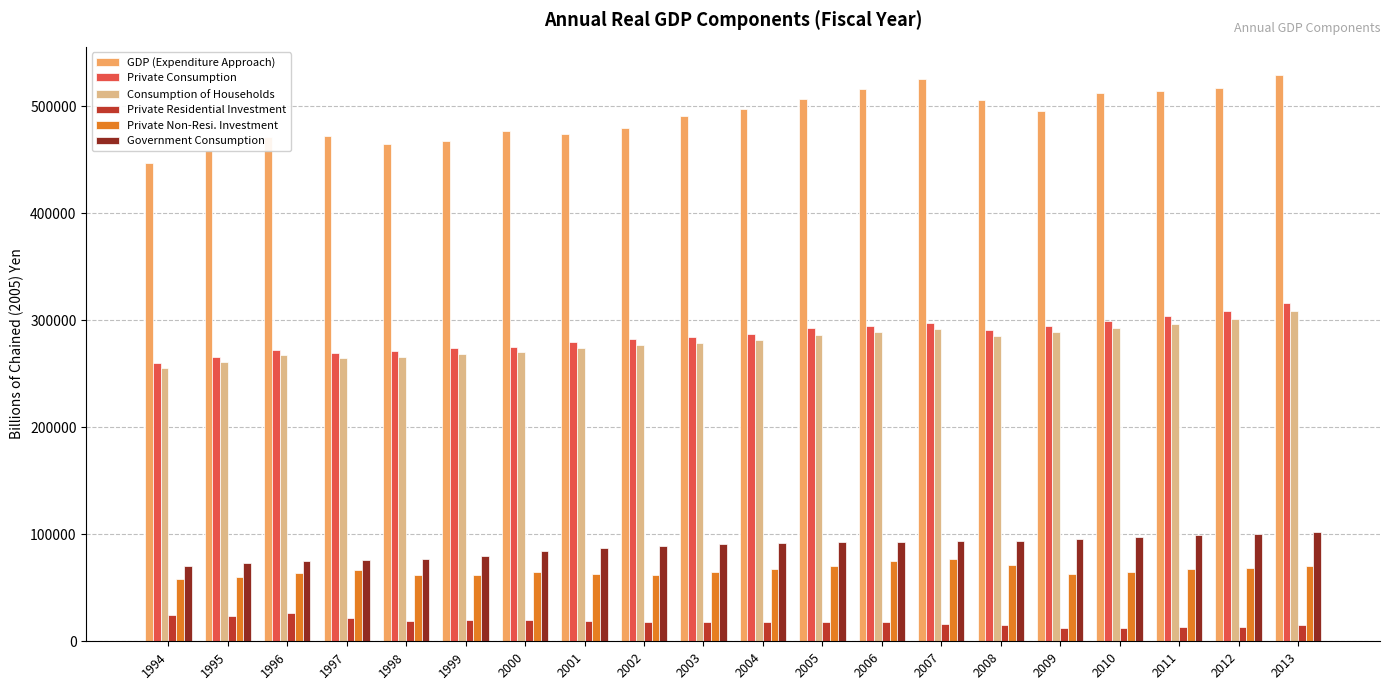

What is the average value of the Government Consumption series?

88199.5